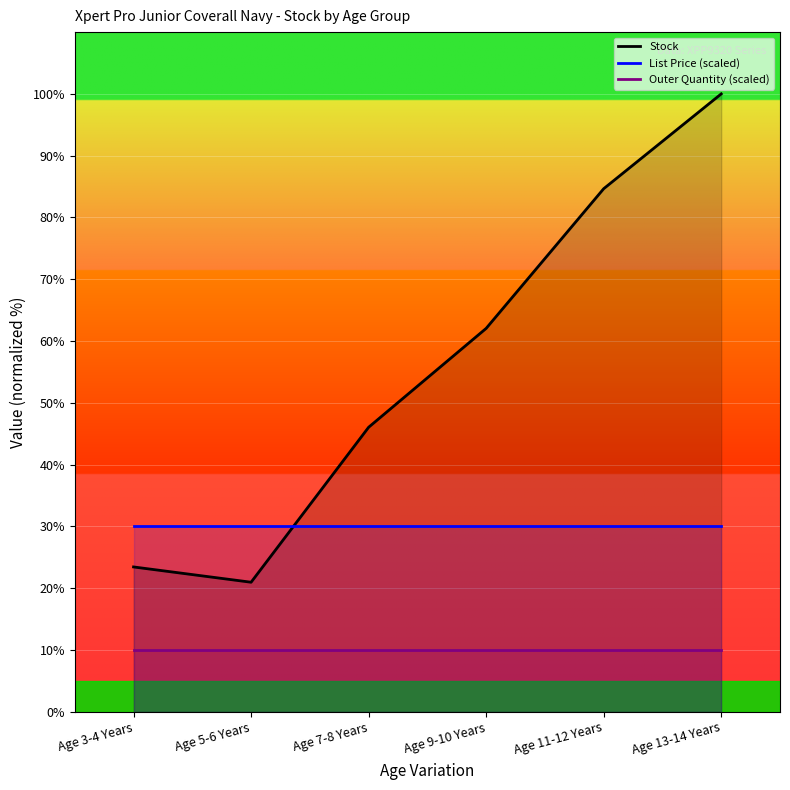

Which series has the largest total across all categories?

Stock